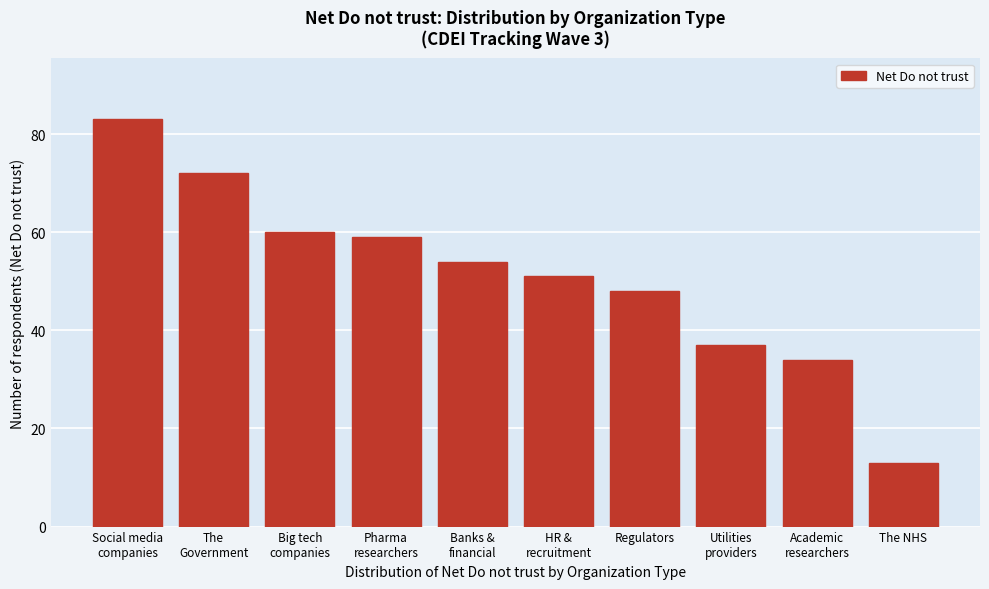

Reading left to right, list all the values displayed in this chart.

83	72	60	59	54	51	48	37	34	13